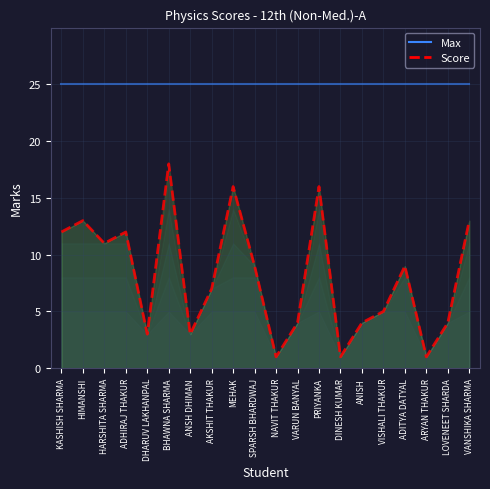

List the series in order of their overall mean, highest first.

Max, Score